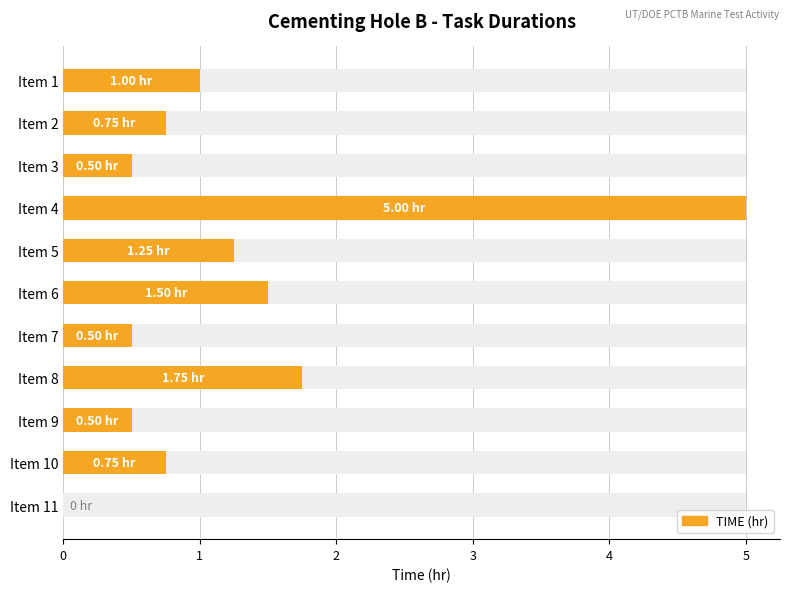

Reading left to right, what are all the values shown in this chart?

0=1.0	1=0.8	2=0.5	3=5.0	4=1.2	5=1.5	6=0.5	7=1.8	8=0.5	9=0.8	10=0.0